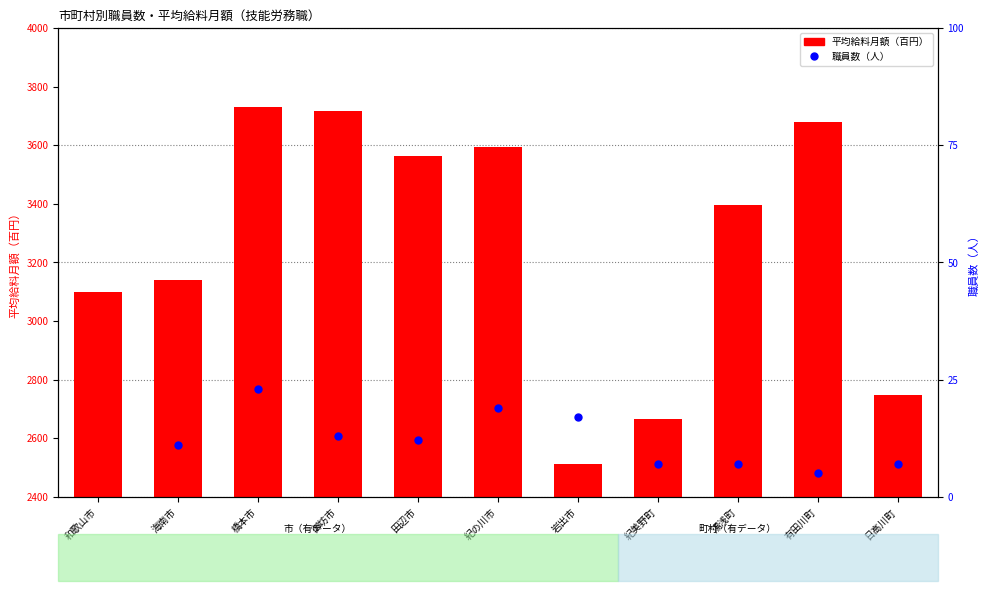

The value of 平均給料月額 at 田辺市 is 713. True or false?

False